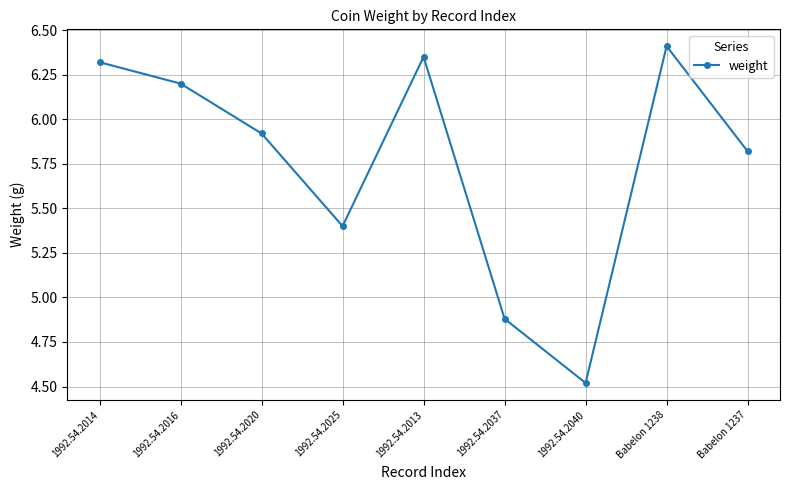

At which label does the data first exceed 5?

1992.54.2014